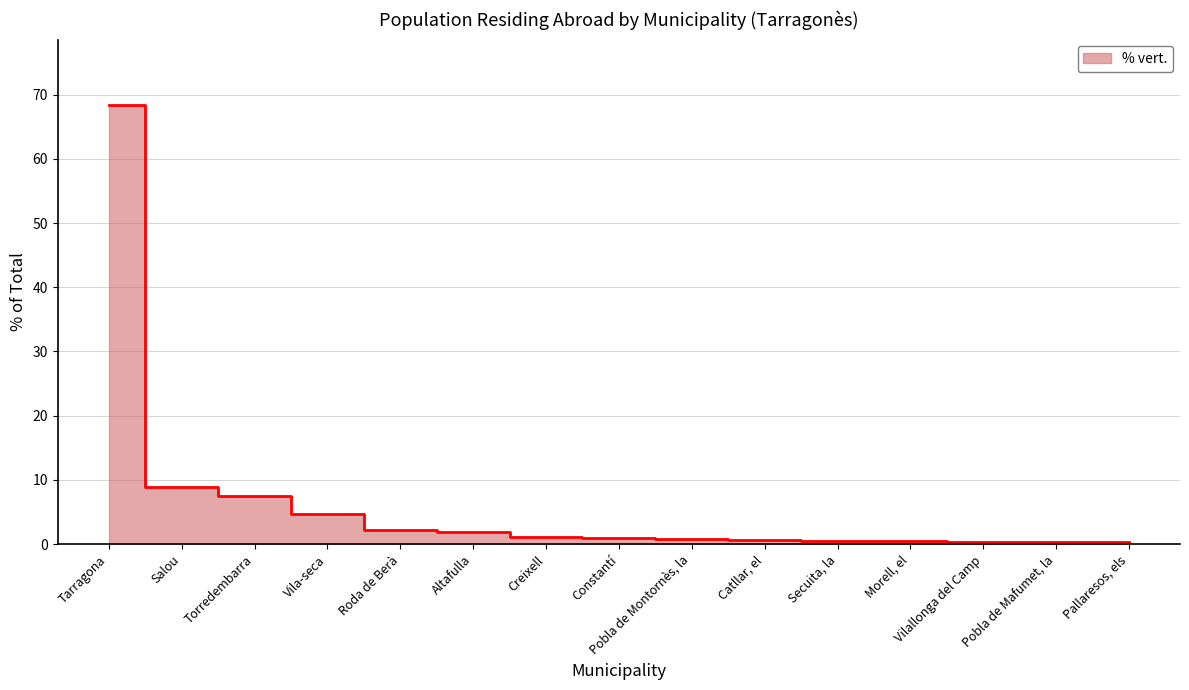

List the labels in order of value, smallest first.

Pallaresos, els, Pobla de Mafumet, la, Vilallonga del Camp, Morell, el, Secuita, la, Catllar, el, Pobla de Montornès, la, Constantí, Creixell, Altafulla, Roda de Berà, Vila-seca, Torredembarra, Salou, Tarragona